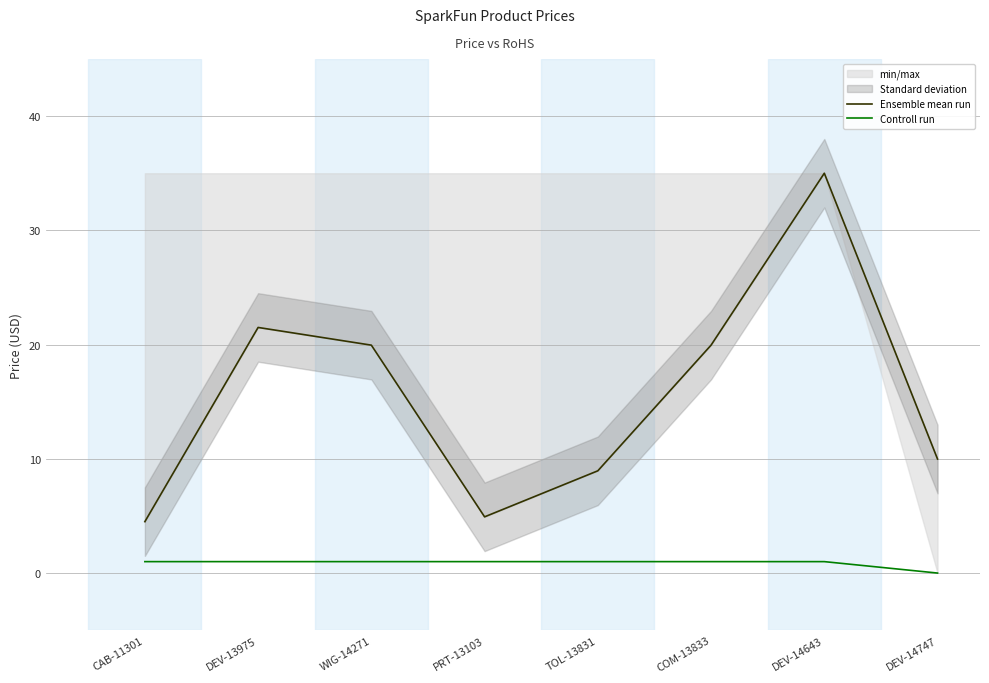

Is the value of Ensemble mean run at WIG-14271 greater than the value of Controll run at COM-13833?

Yes